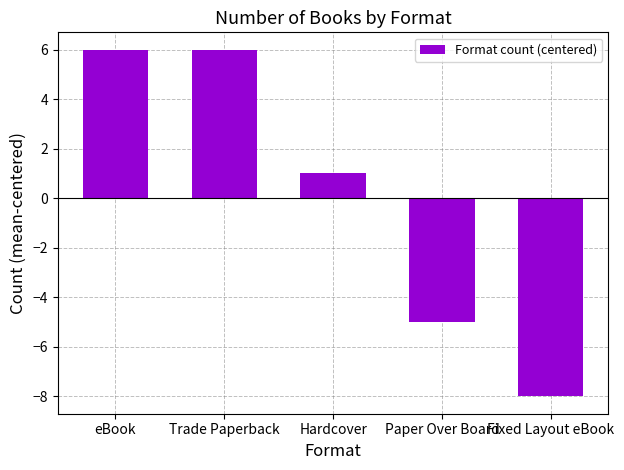

What is the change in value from Hardcover to Paper Over Board?

-6